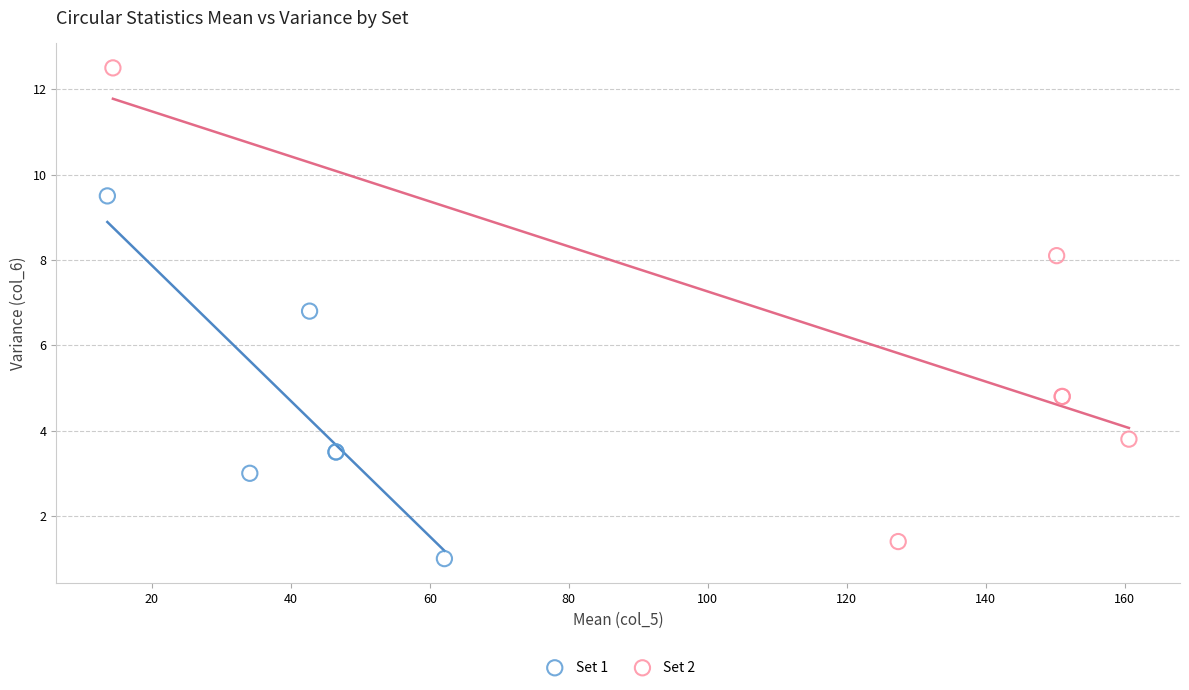

Which series reaches the minimum Y coordinate?

Set 1